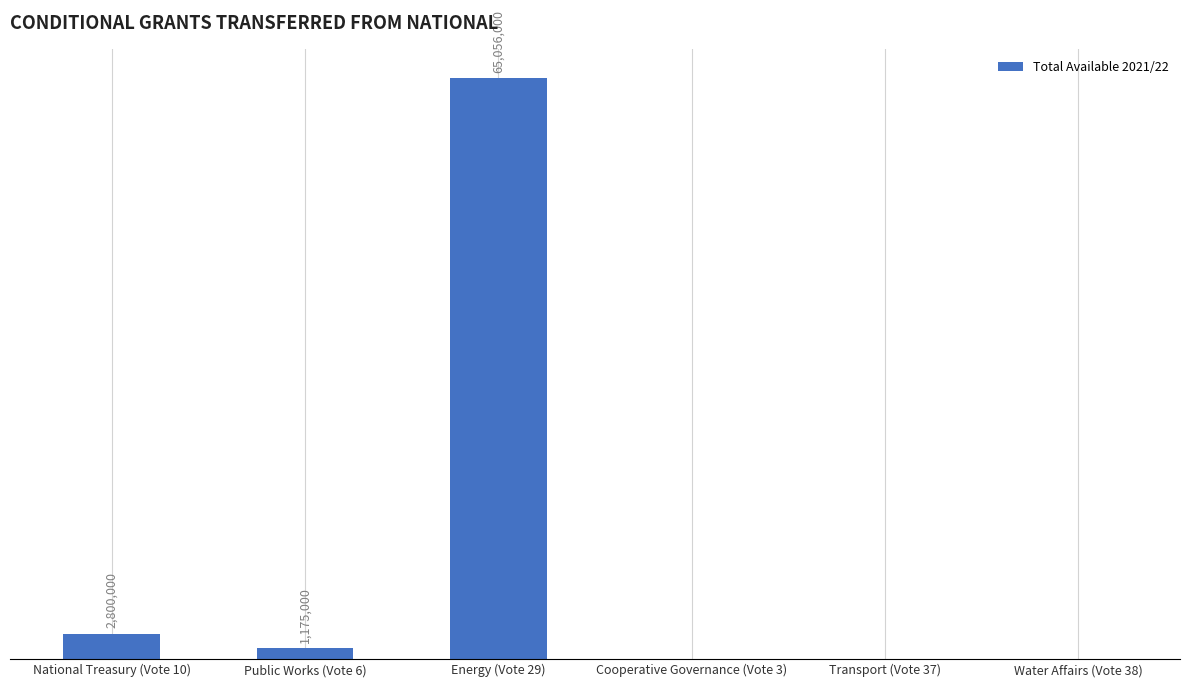

Which category has the highest value across all series?

Energy (Vote 29)